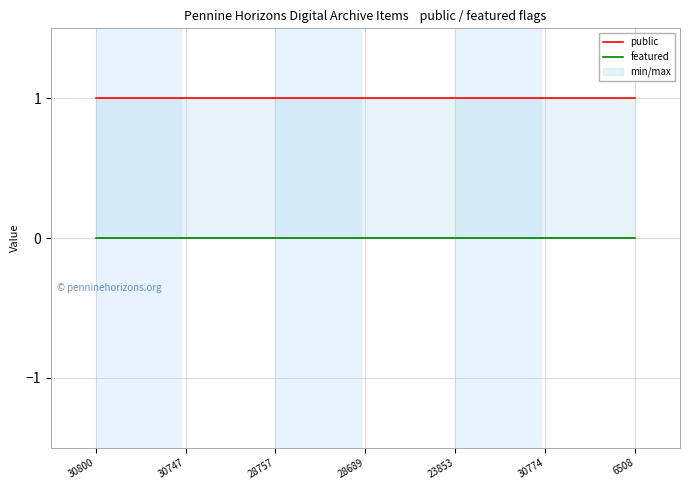

Reading right to left, extract all data points from this chart.

public: 1	1	1	1	1	1	1
featured: 0	0	0	0	0	0	0